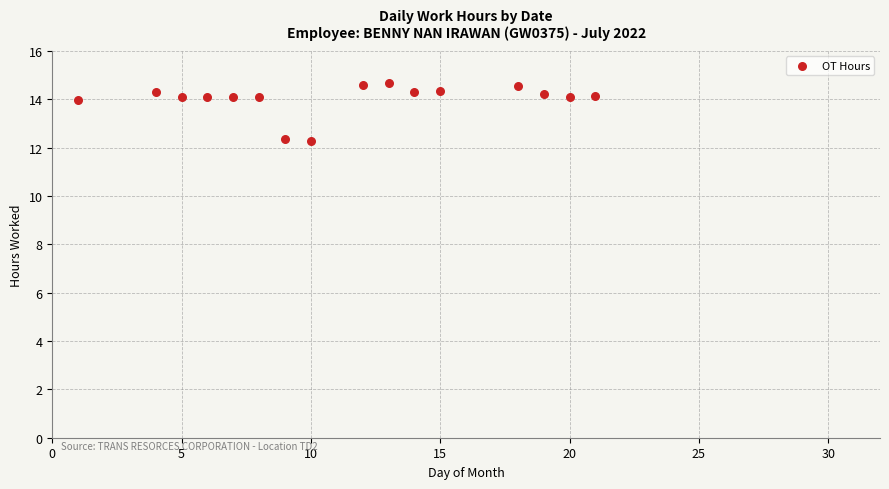

What is the range of X values (max minus min)?

20.0